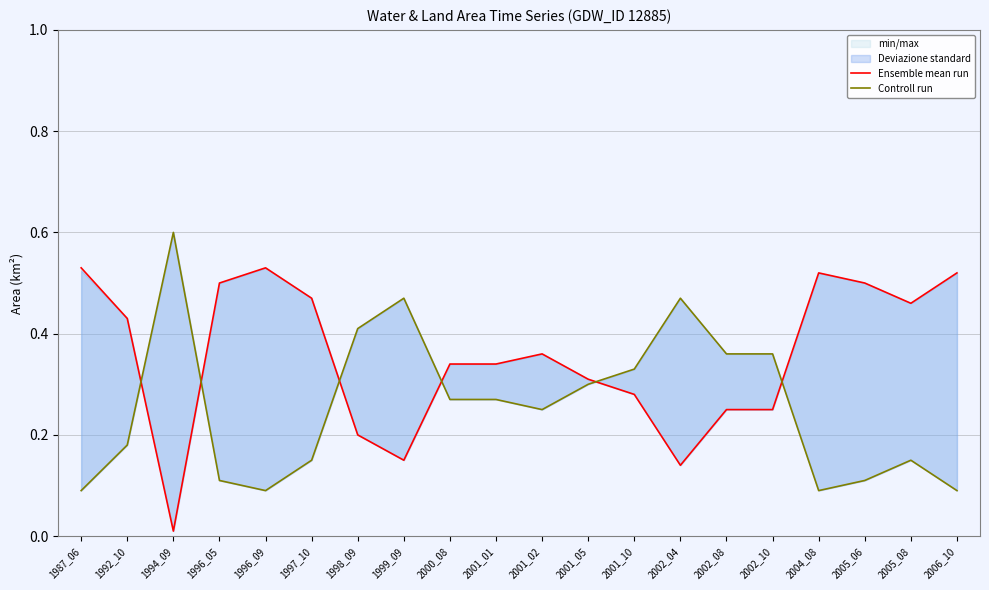

Which series has the largest total across all categories?

Ensemble mean run